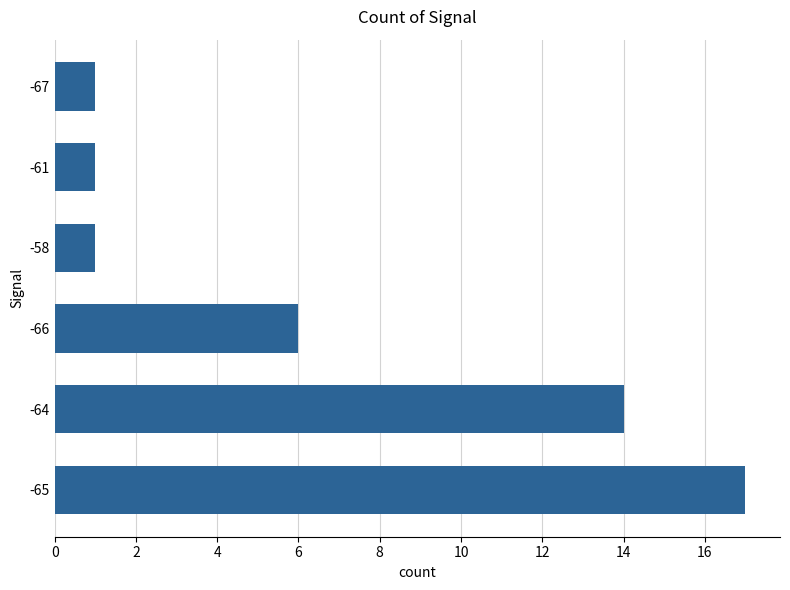

At which label is the value closest to 9?

-66